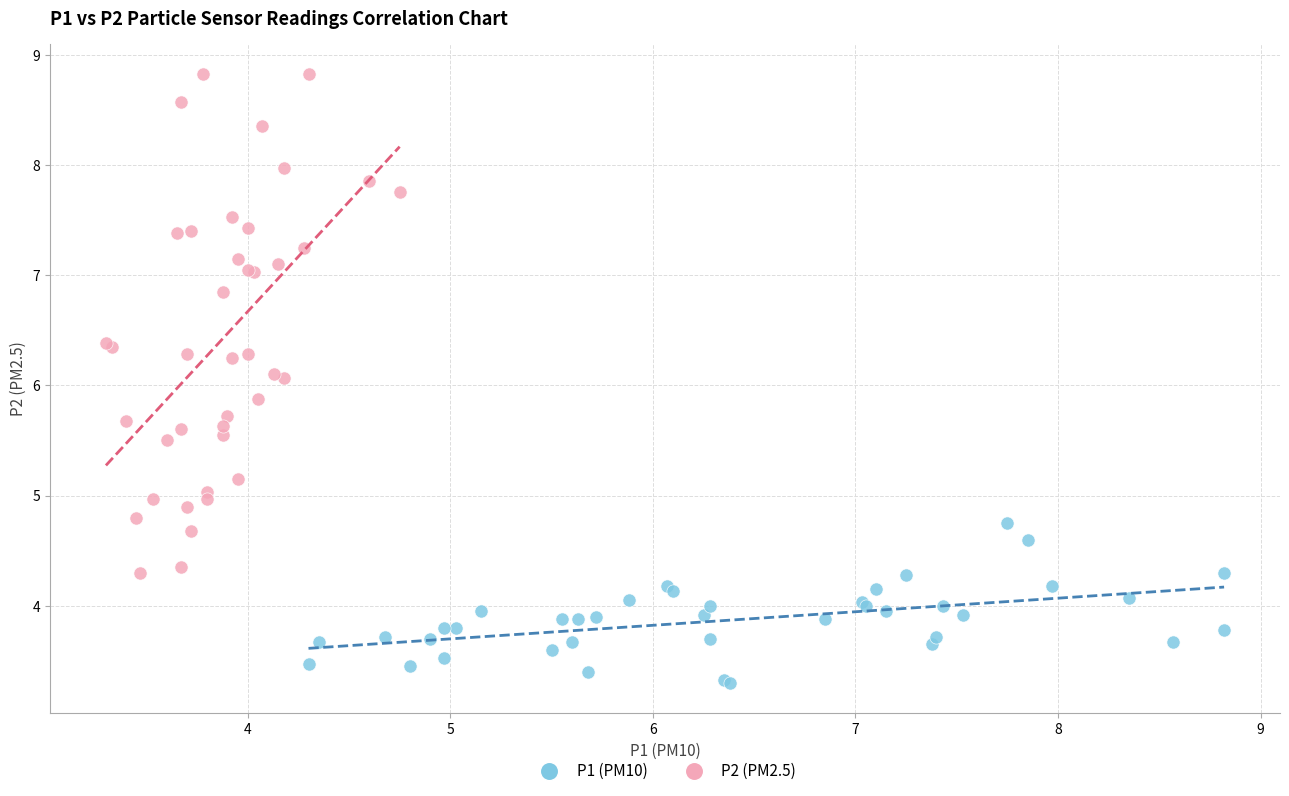

Which series contains the lowest Y value?

P1 (PM10)